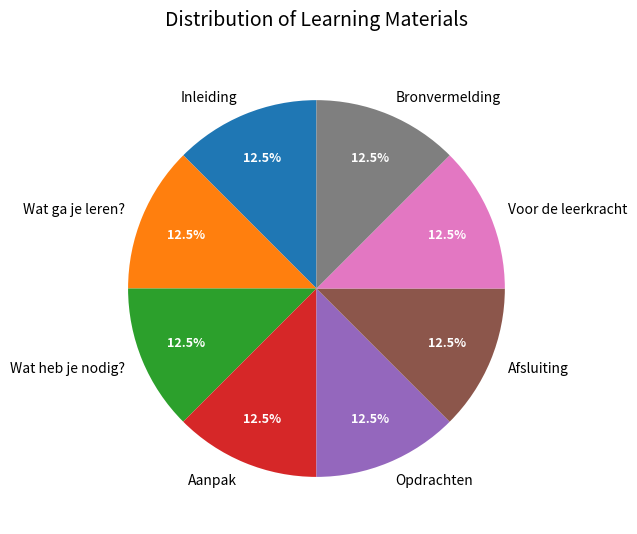

What percentage is NOT represented by Inleiding?

87.5%